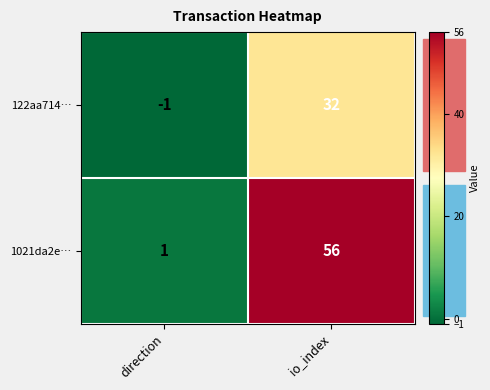

Where is 1021da2e… nearest to the value 28?

direction